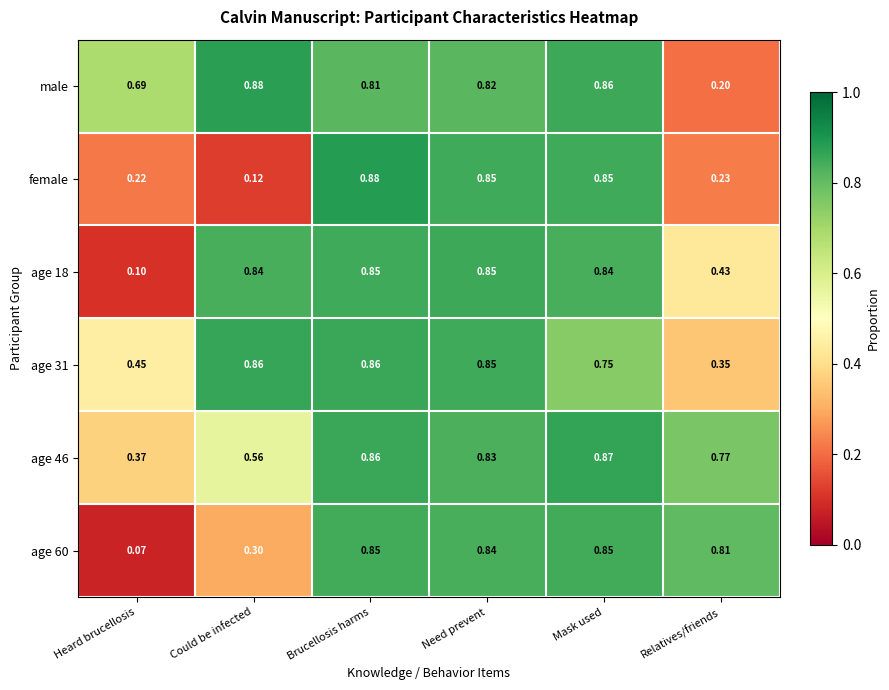

At which label does age 31 reach its minimum?

Relatives/friends